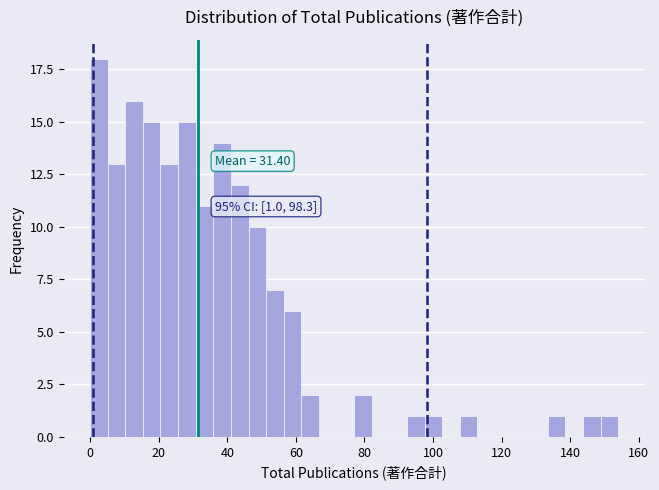

Around what value on the x-axis is the tallest bar? Give the approximate position of its centre, as read against the axis.

2